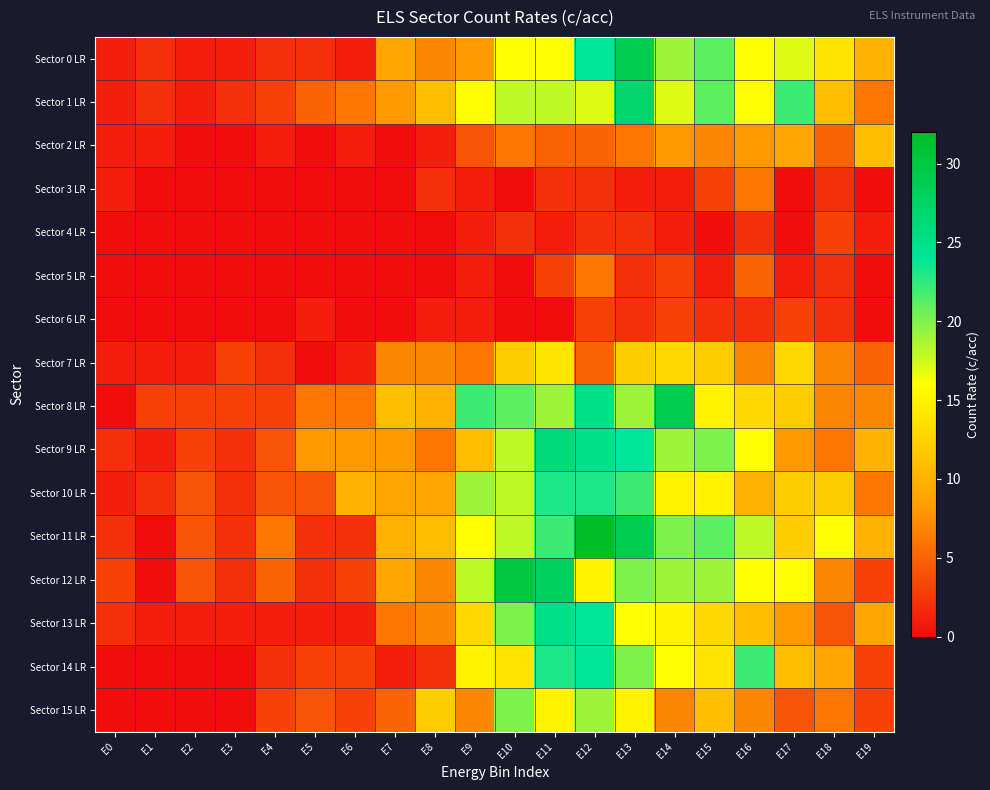

How many distinct data groups are displayed?

16